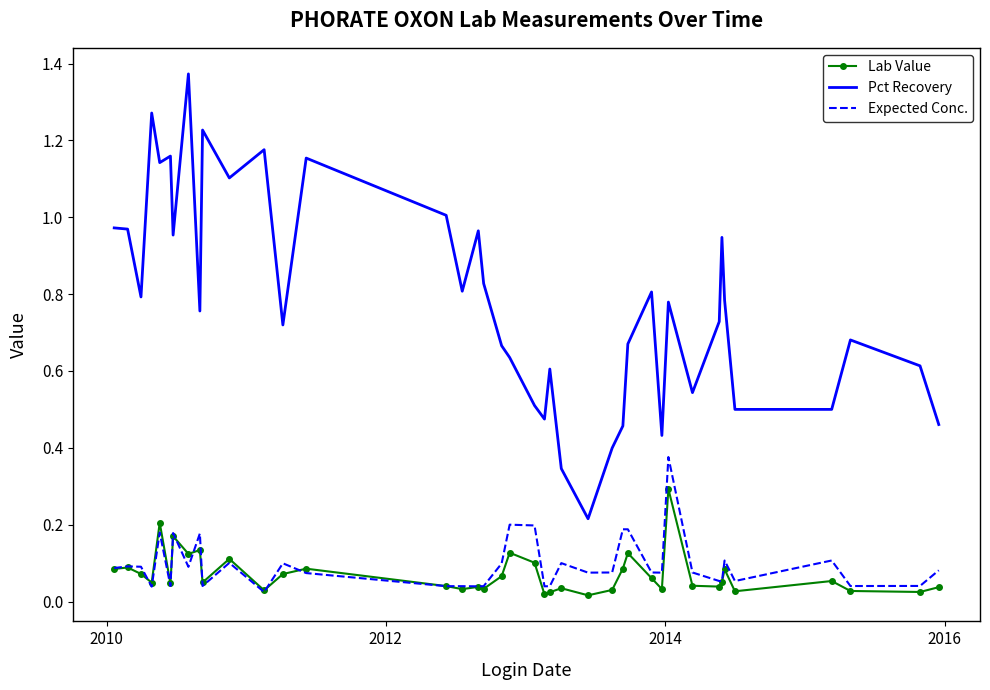

True or false: Lab Value has more than 2 interior local peaks.

True